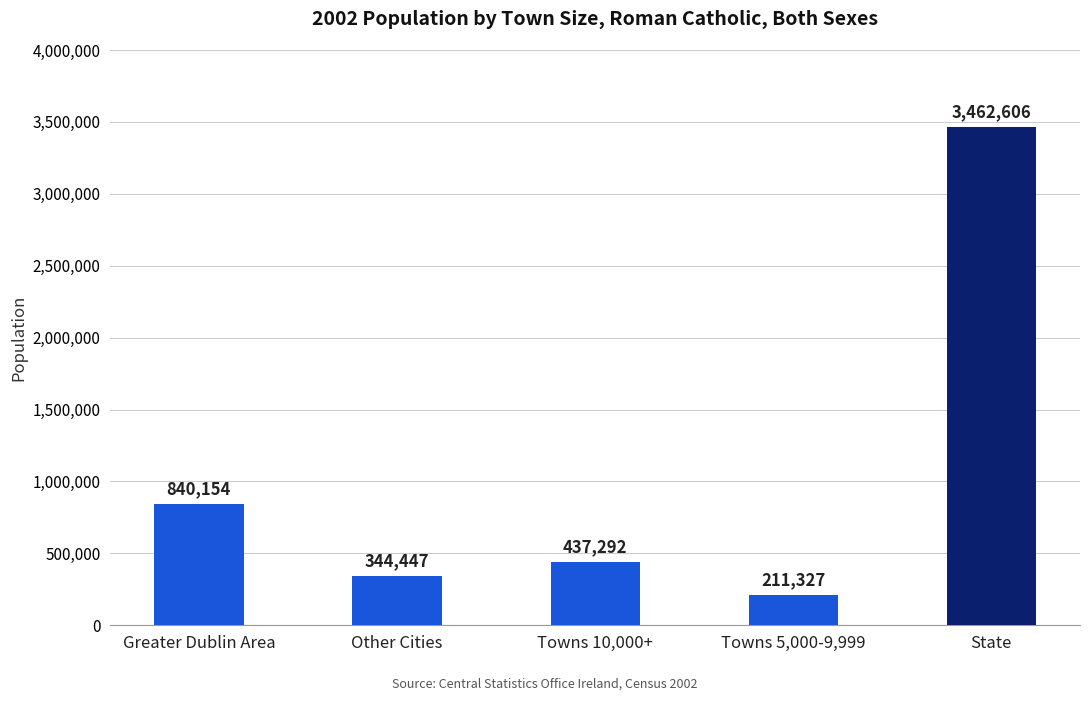

Is it true that the value at Other Cities is 484726?

False